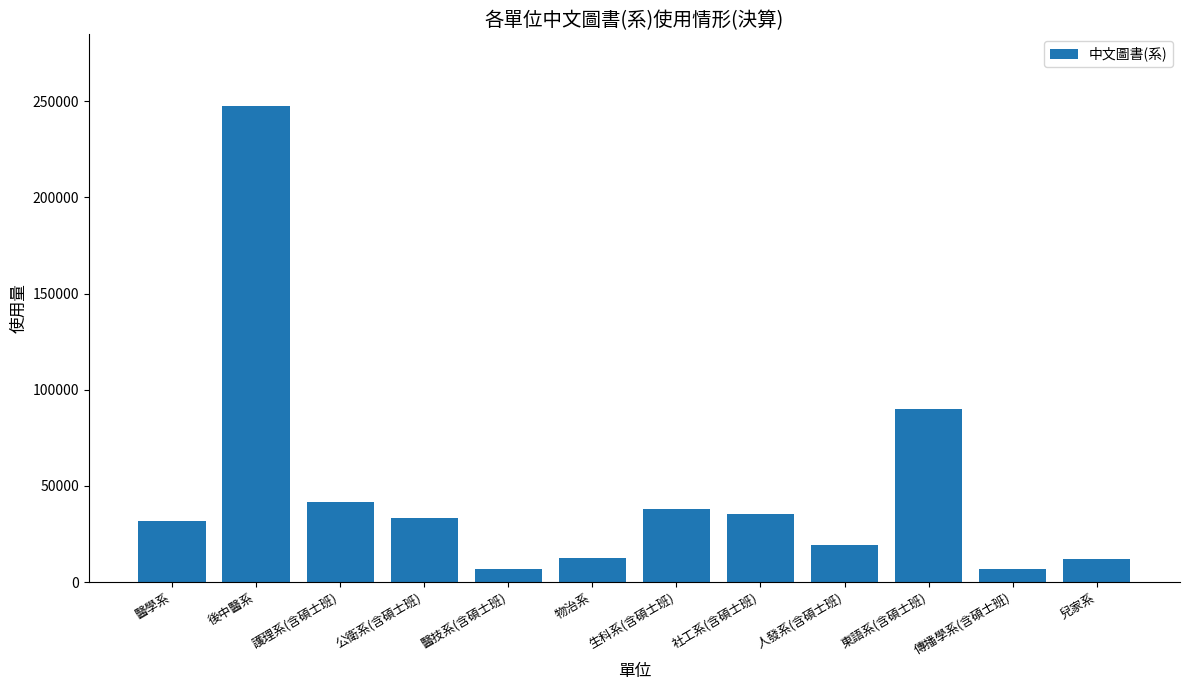

Are the bars grouped side by side (vs. stacked)?

No